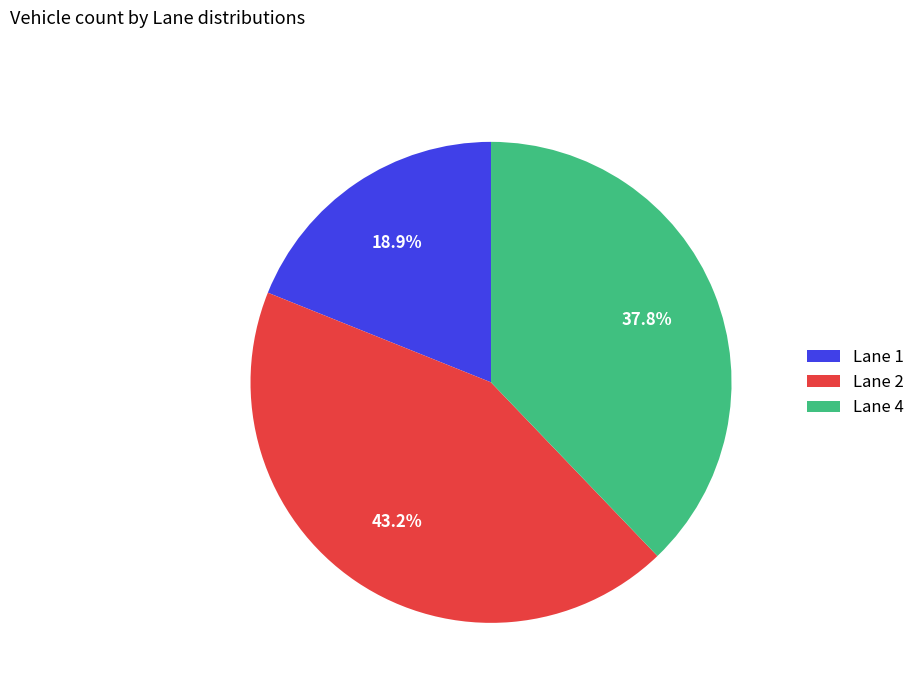

Is there any slice that represents more than half of the pie?

No